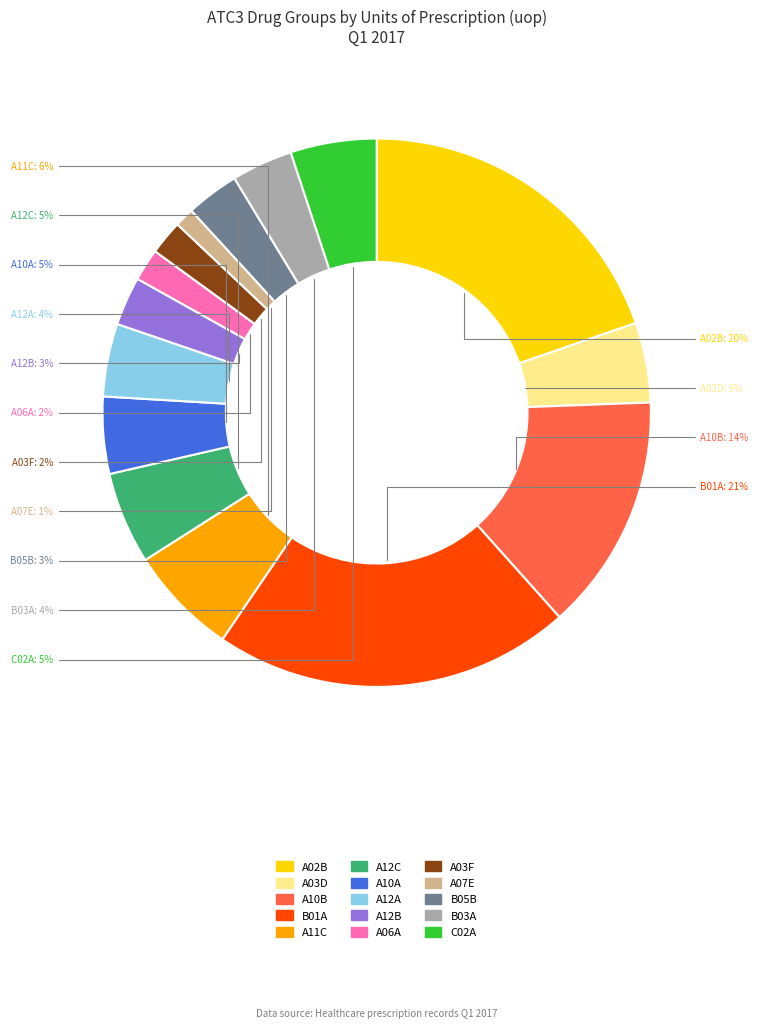

To the nearest percent, what percentage of the pie is B03A?

4%